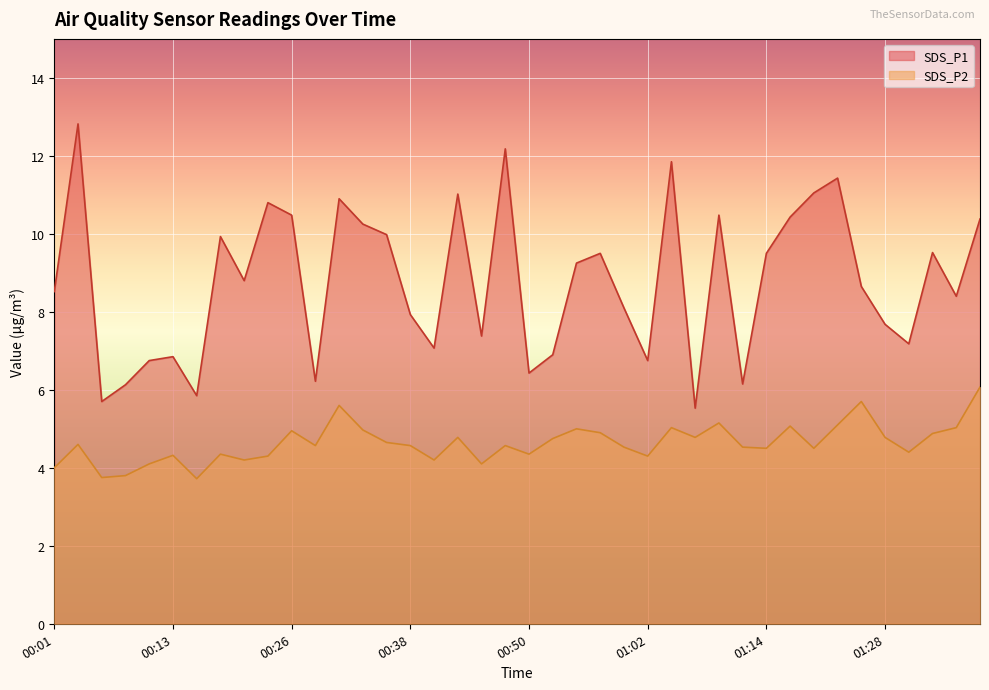

List the labels in order of SDS_P2 value, smallest first.

00:16, 00:06, 00:09, 00:01, 00:11, 00:45, 00:21, 00:40, 00:23, 01:02, 00:13, 00:18, 00:50, 01:31, 01:14, 01:20, 01:00, 01:12, 00:28, 00:38, 00:48, 00:04, 00:35, 00:52, 00:43, 01:07, 01:28, 01:34, 00:57, 00:26, 00:33, 00:55, 01:05, 01:36, 01:17, 01:23, 01:09, 00:30, 01:26, 01:39